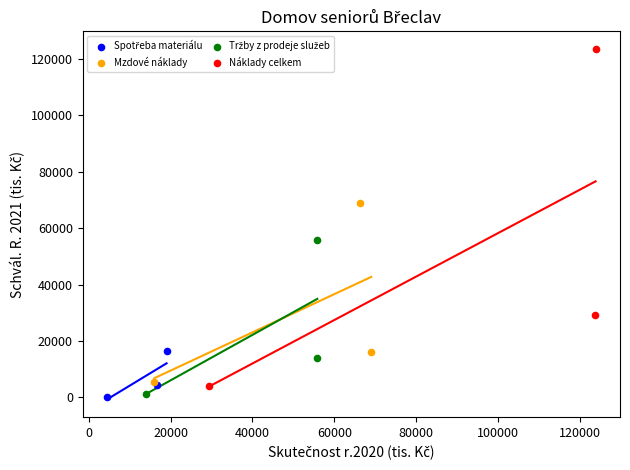

Which series has the largest Y range (max minus min)?

Náklady celkem